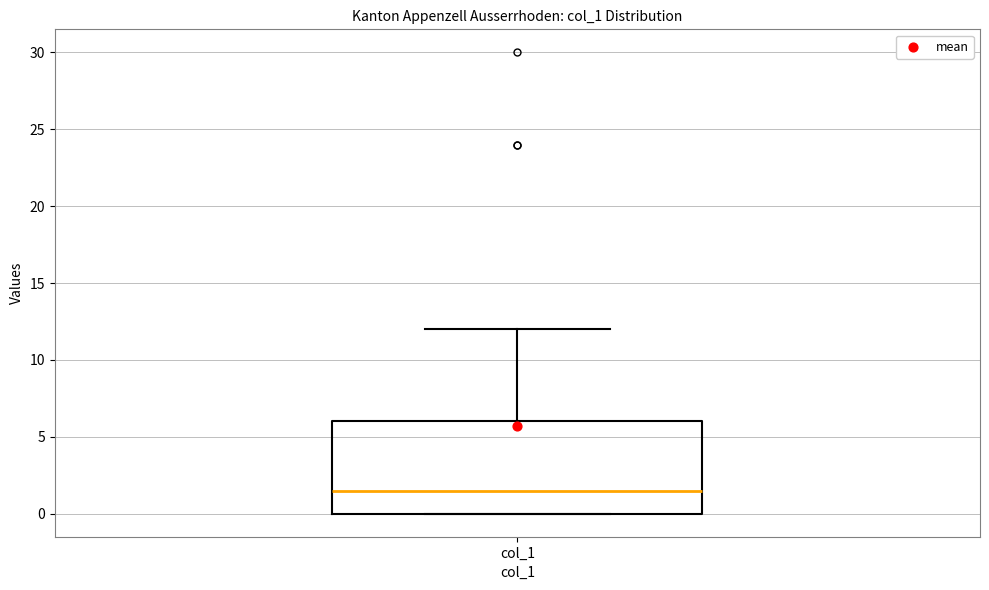

Where is the upper edge of the box for col_1 on the y-axis? The values are not printed on the chart, so give them approximately, as read against the axis.

6.0